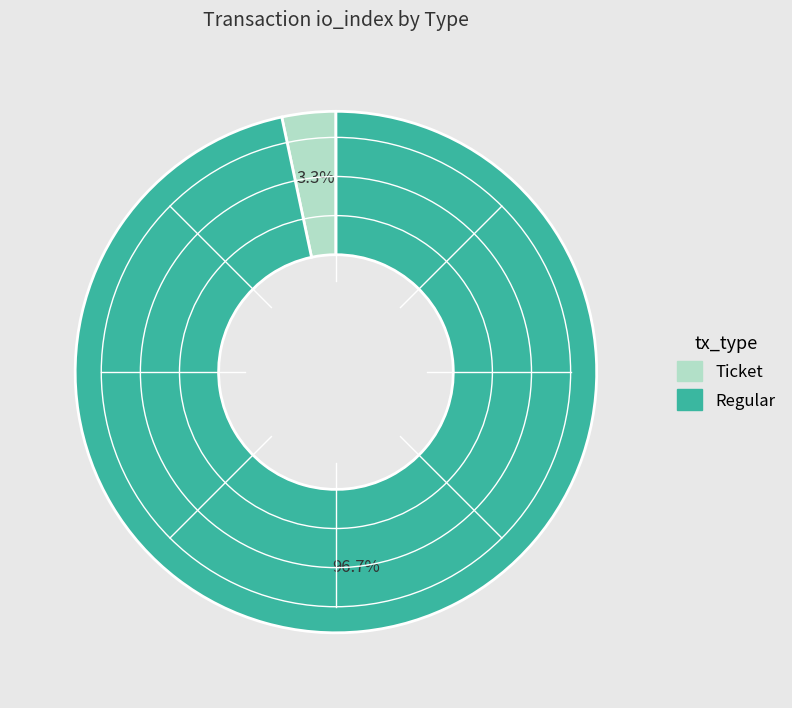

How many slices are in this pie chart?

2